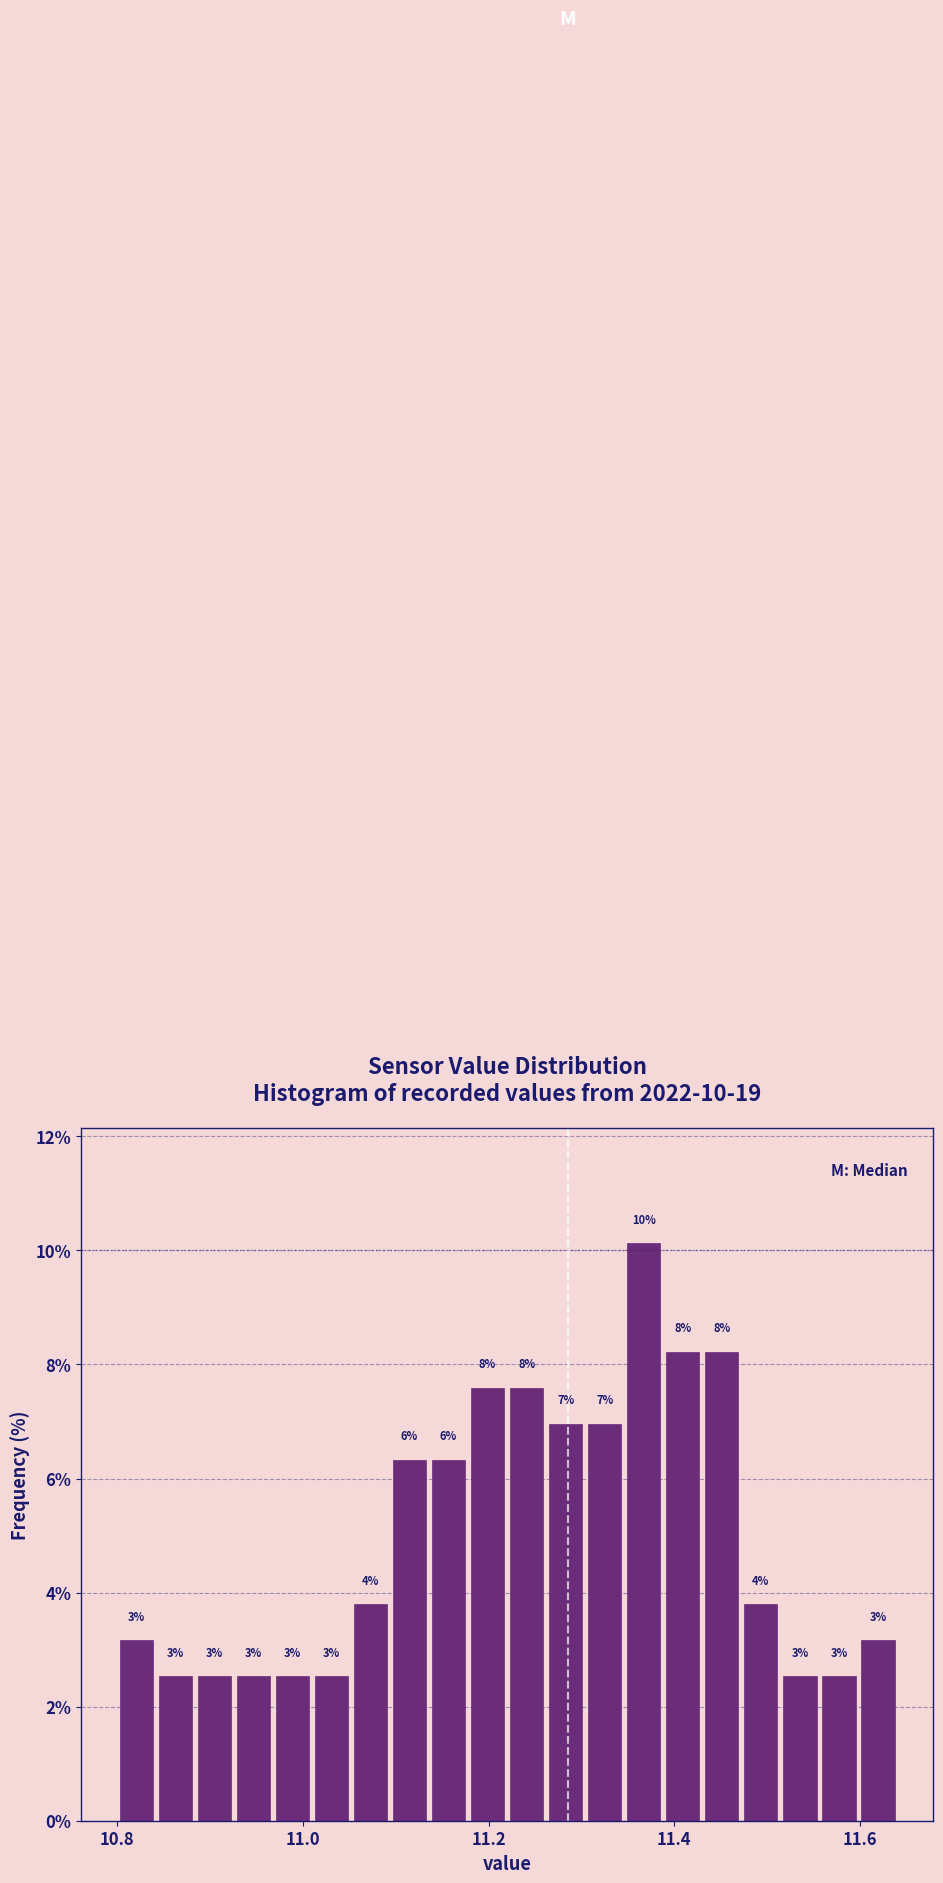

Around what value on the x-axis is the tallest bar? Give the approximate position of its centre, as read against the axis.

11.36